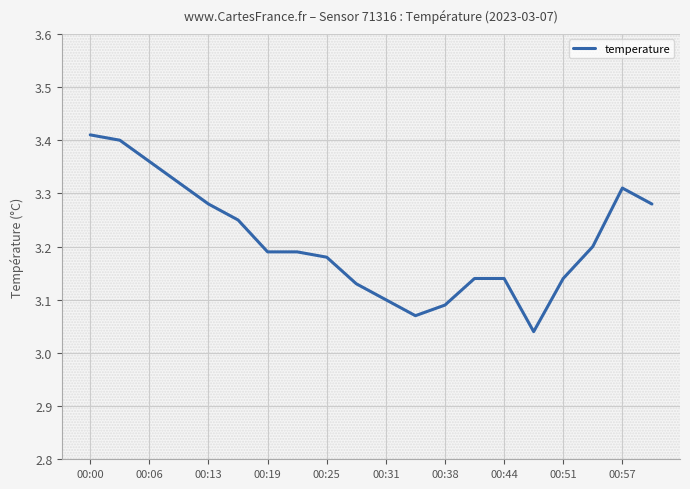

What is the difference between the maximum and minimum values?

0.4